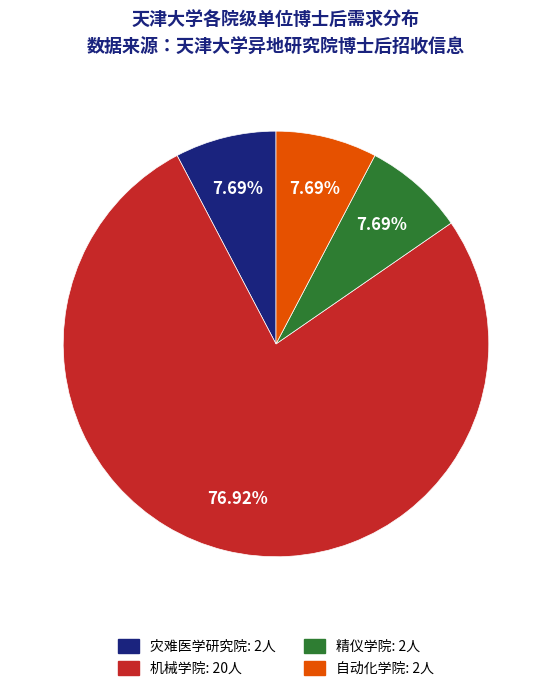

Is the sum of 精仪学院: 2人 and 自动化学院: 2人 greater than half?

No